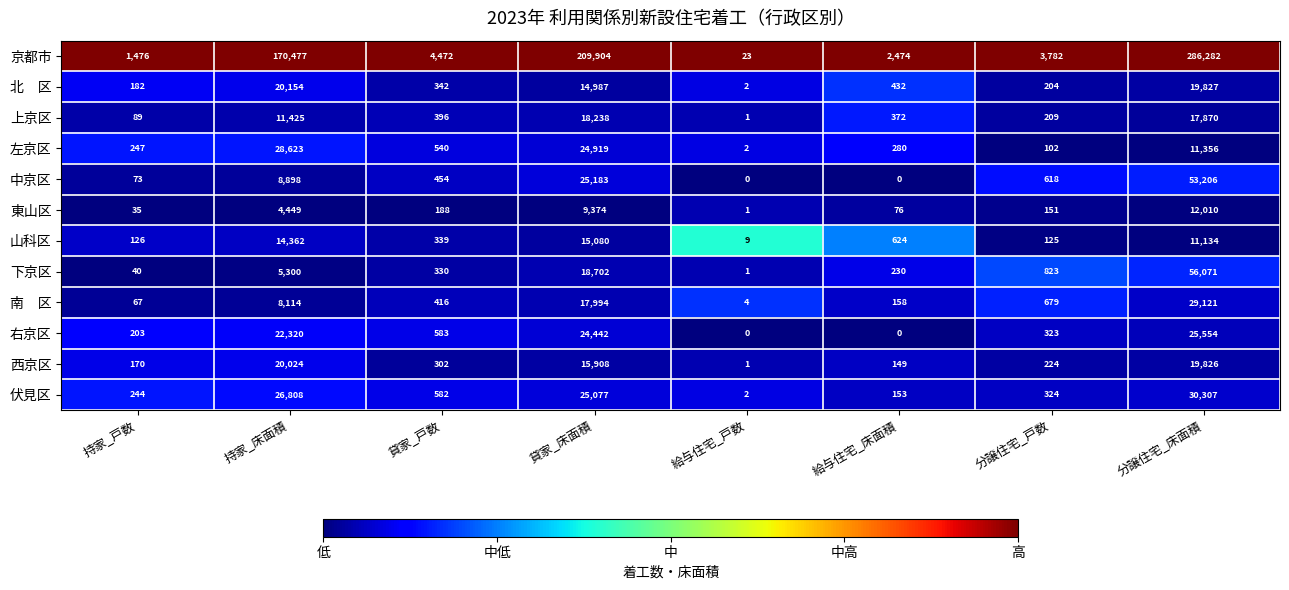

At which label does 京都市 first exceed 4472?

持家_床面積